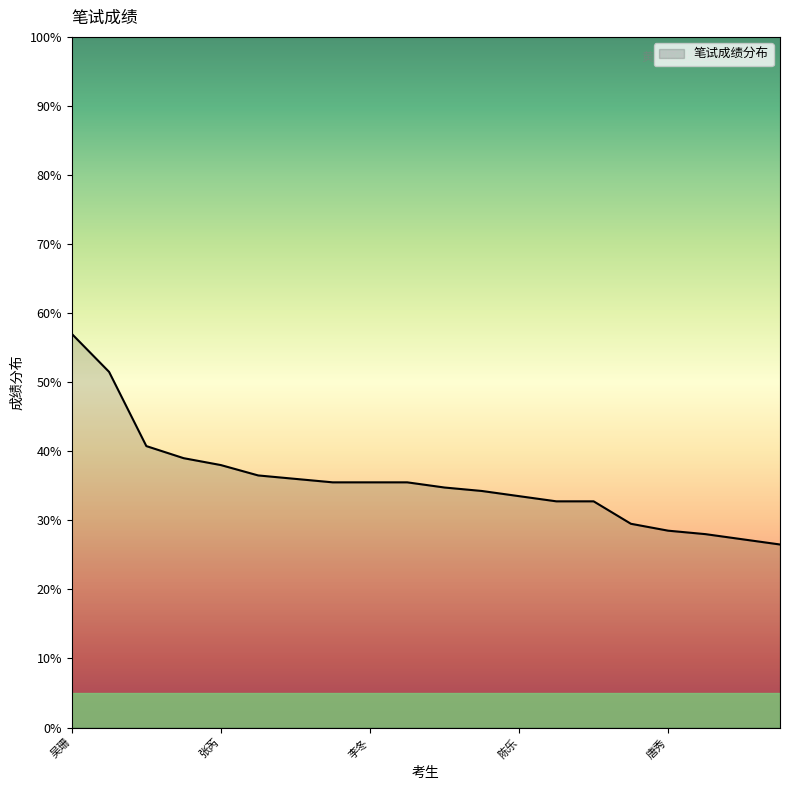

What is the greatest value displayed?

57.0